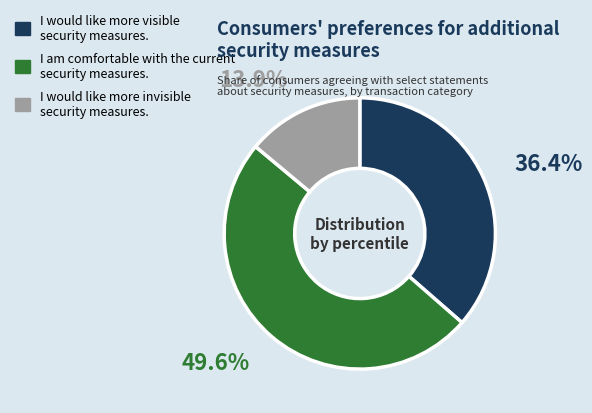

How many slices are in this pie chart?

3